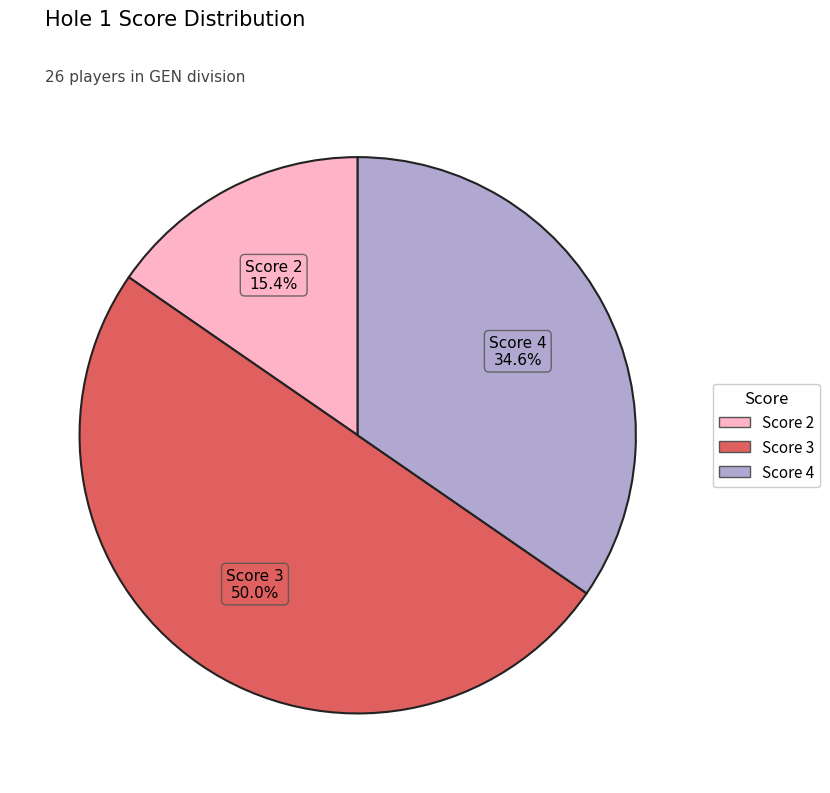

How many segments does this pie chart have?

3